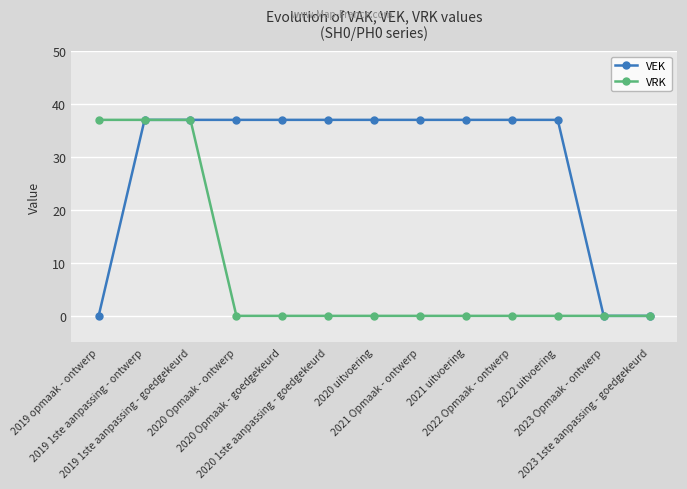

The value of VEK at 2019 1ste aanpassing - goedgekeurd is 37. True or false?

True